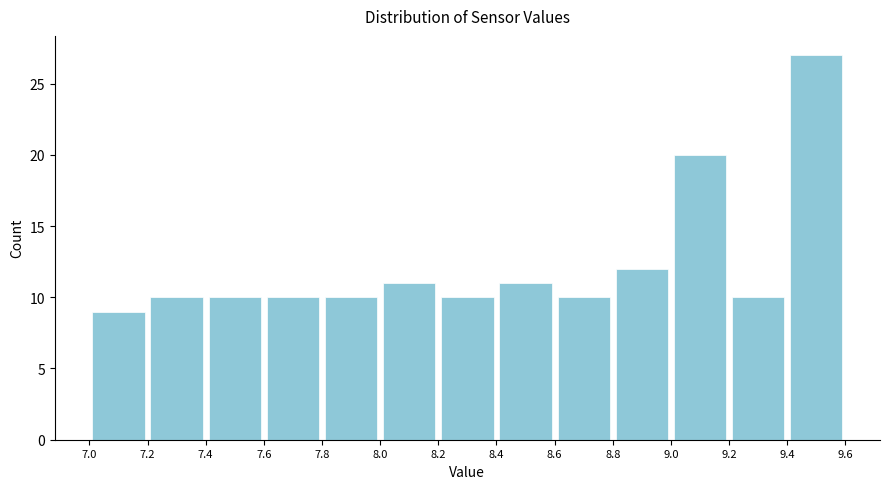

Reading left to right, list every bar in this chart as the range it spans on the x-axis followed by its height. The values are not printed on the chart, so give them approximately, as read against the axis.

7.0 to 7.2: 9
7.2 to 7.4: 10
7.4 to 7.6: 10
7.6 to 7.8: 10
7.8 to 8.0: 10
8.0 to 8.2: 11
8.2 to 8.4: 10
8.4 to 8.6: 11
8.6 to 8.8: 10
8.8 to 9.0: 12
9.0 to 9.2: 20
9.2 to 9.4: 10
9.4 to 9.6: 27